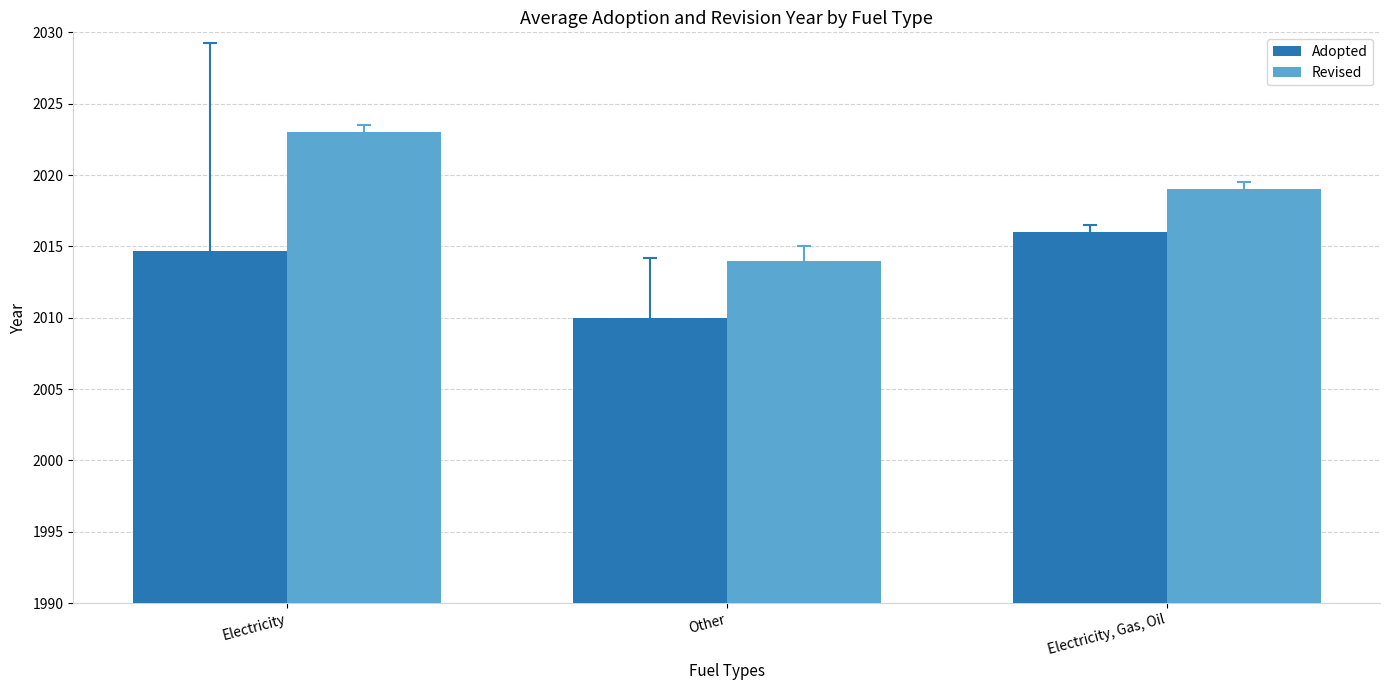

Rank the categories by Adopted value from highest to lowest.

Electricity, Gas, Oil, Electricity, Other